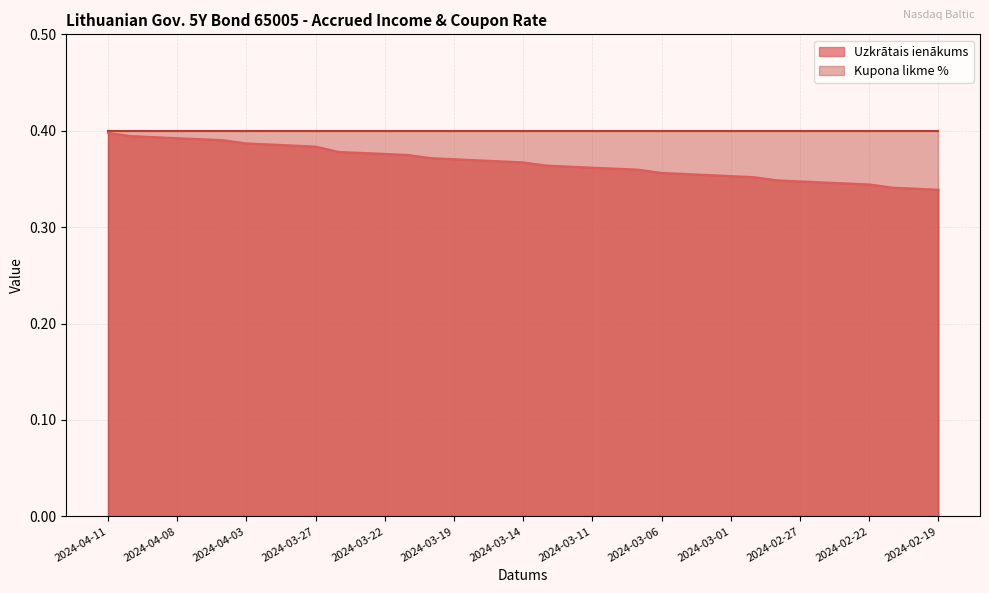

Rank the series at 2024-02-22 from lowest to highest value.

Uzkrātais ienākums, Kupona likme %